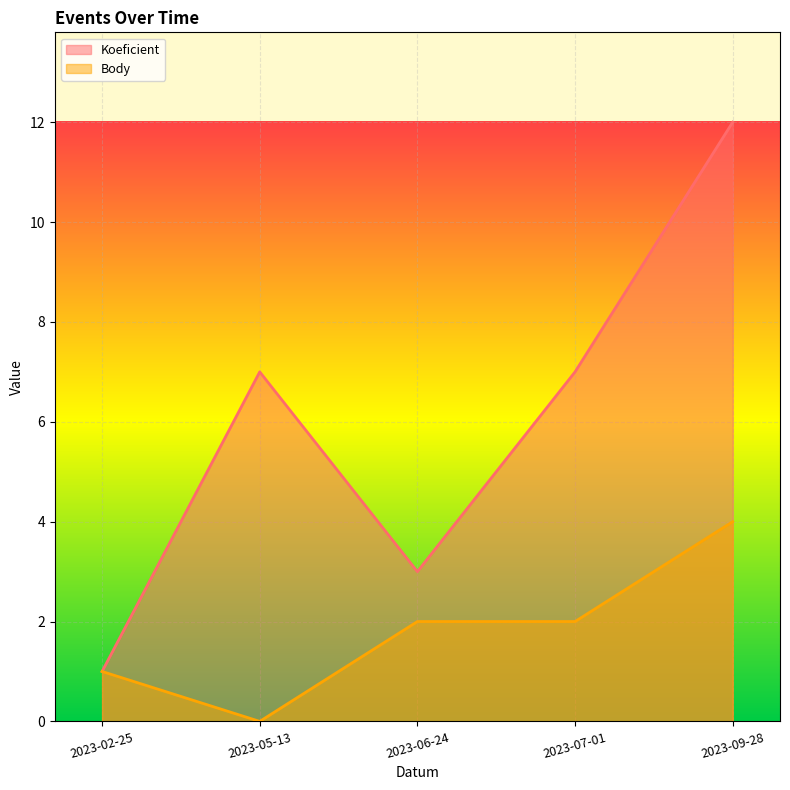

Which series has the largest total across all categories?

Koeficient